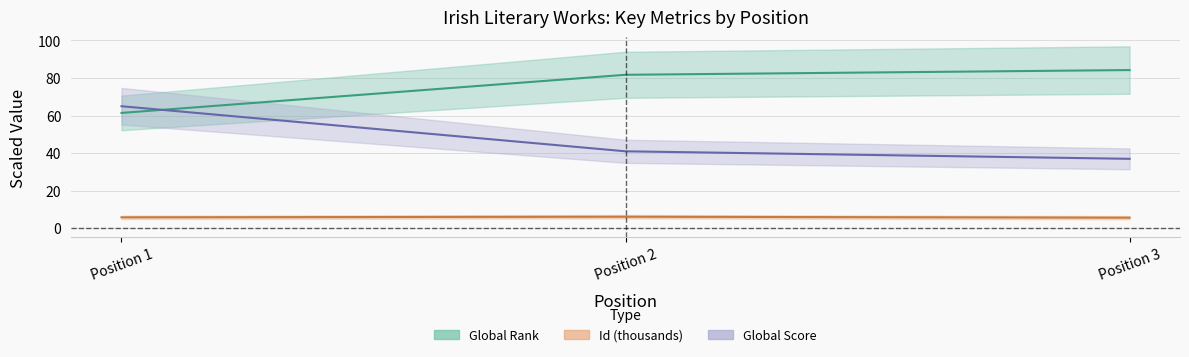

Which label corresponds to the smallest value in the chart?

Position 3